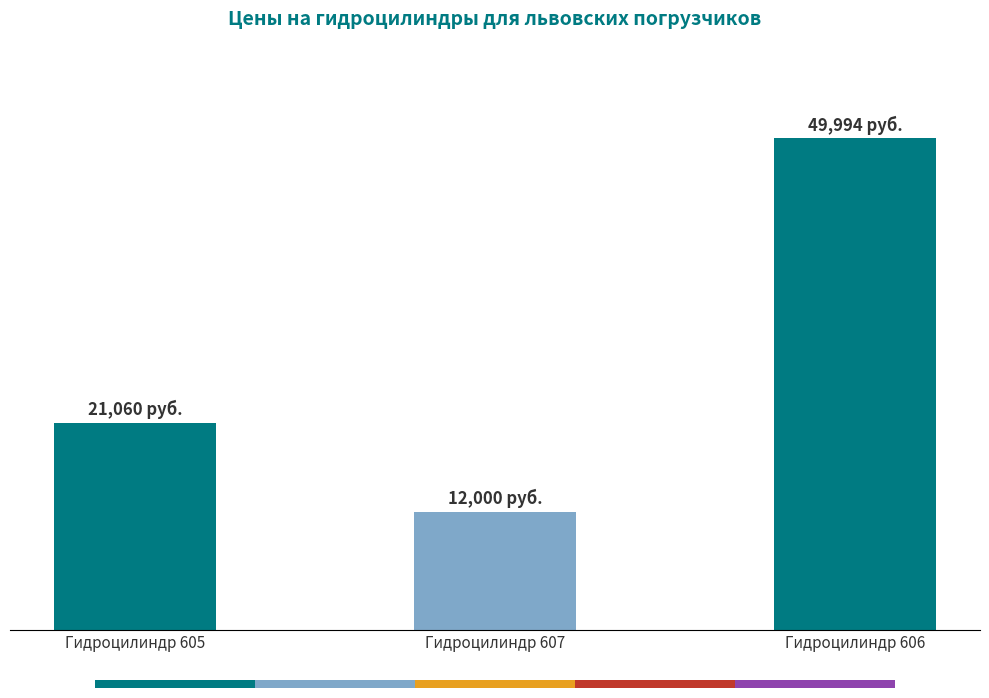

Does the chart contain any negative values?

No